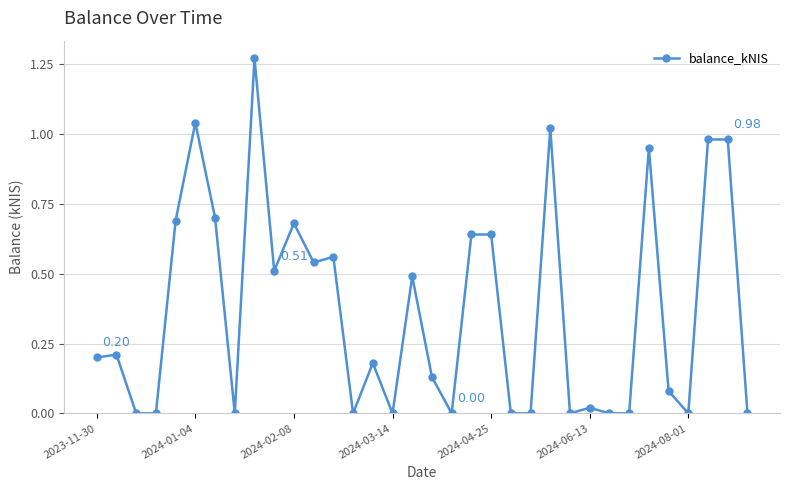

How many lines are shown in the chart?

1